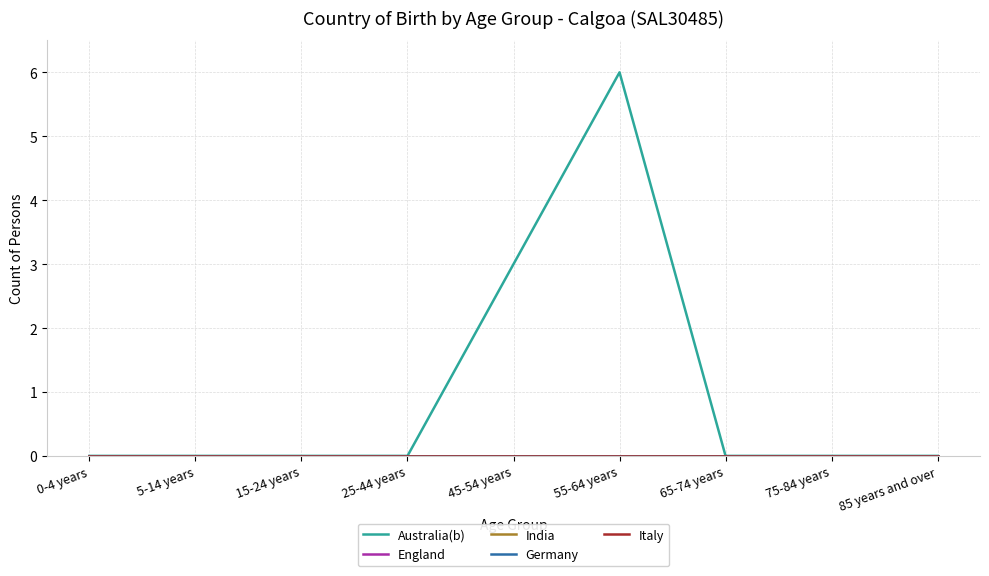

Which category has the lowest value across all series?

0-4 years